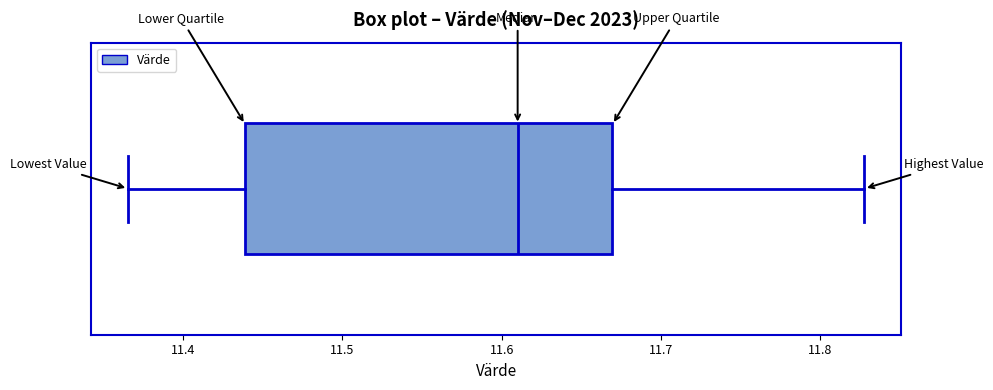

Where does the right whisker of the box end on the x-axis? The values are not printed on the chart, so give them approximately, as read against the axis.

11.83